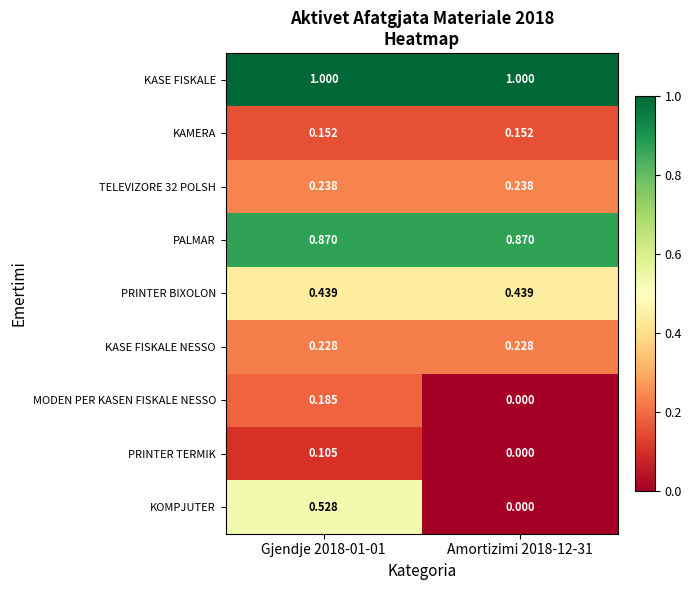

Which series has the largest range (max minus min)?

KOMPJUTER